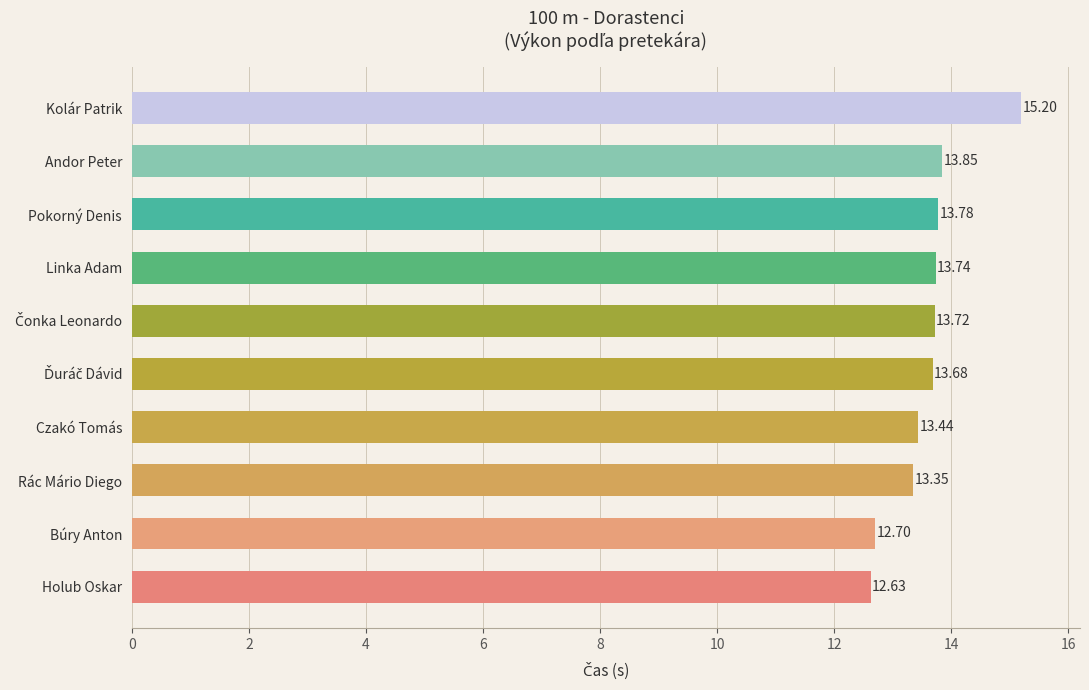

Are the bars grouped side by side (vs. stacked)?

No